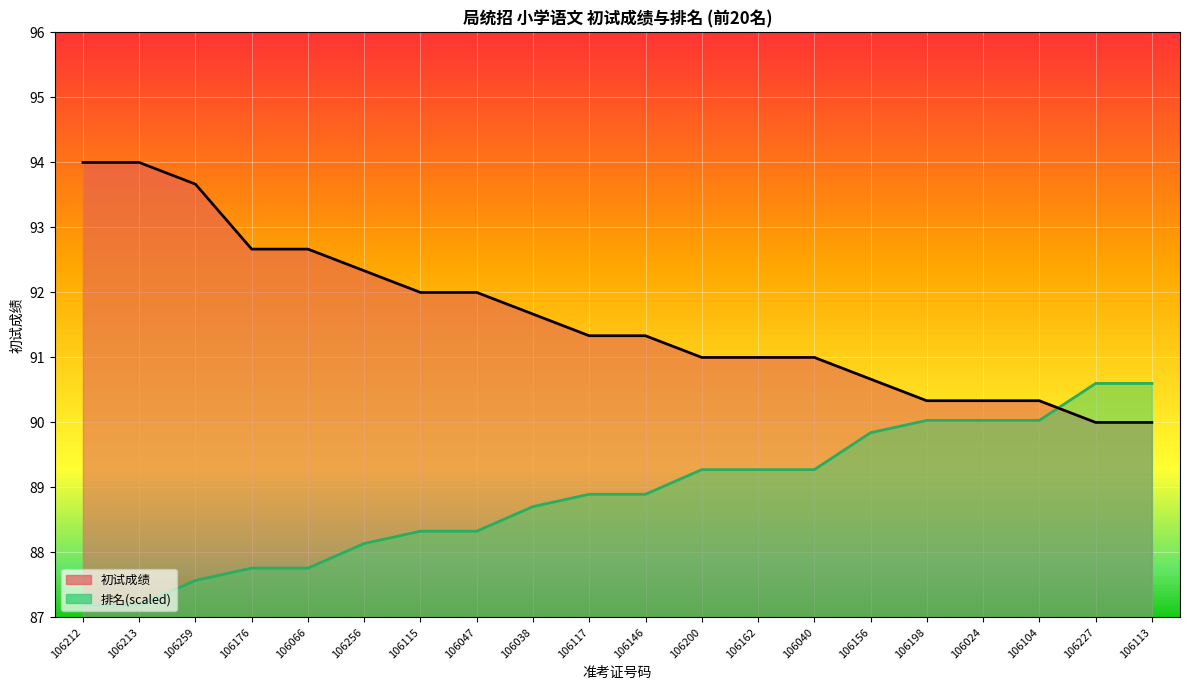

What is the label of the 4th point from the right?

106024